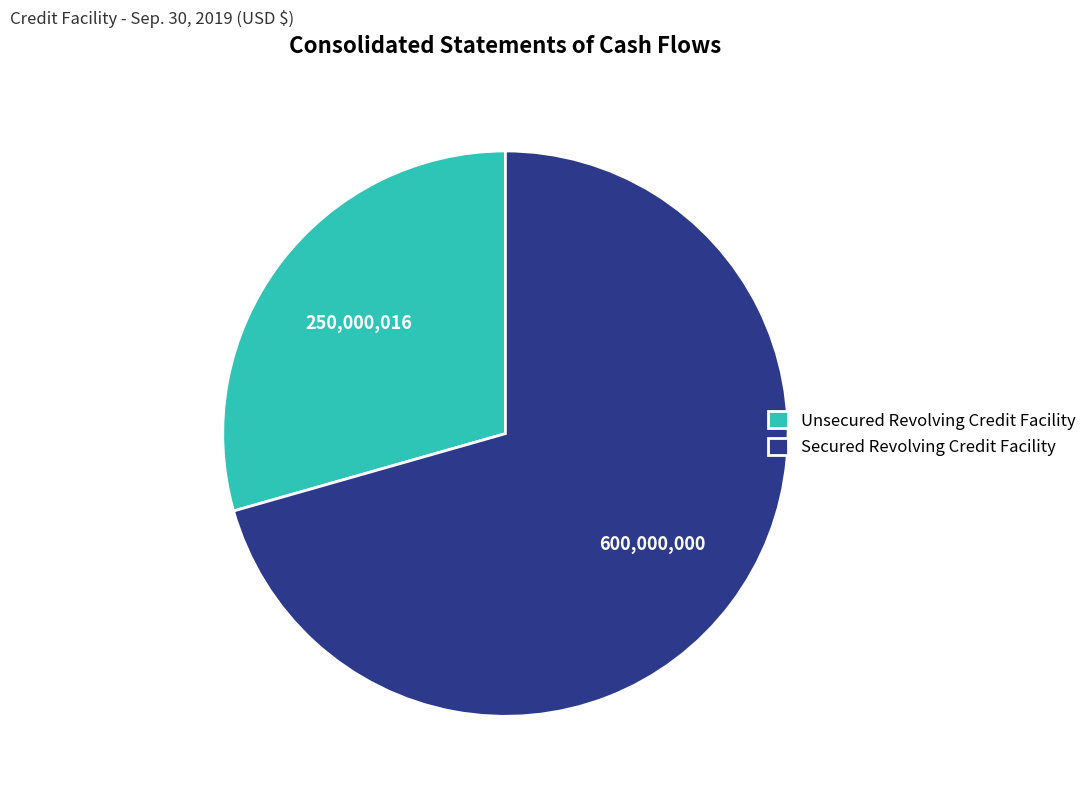

Does Unsecured Revolving Credit Facility represent more than half of the total?

No